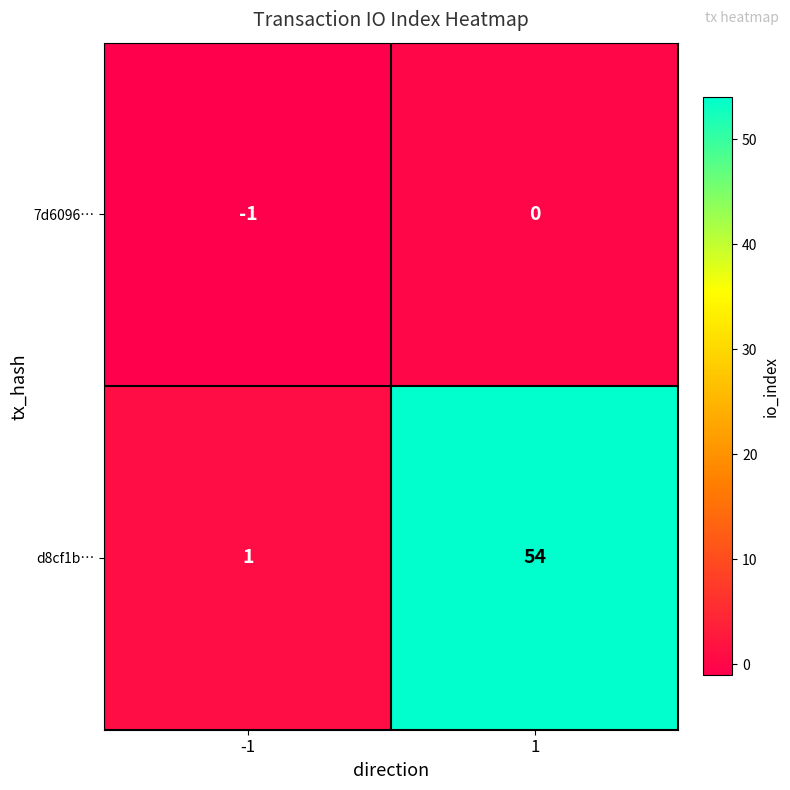

Which series has the largest total across all categories?

d8cf1b…